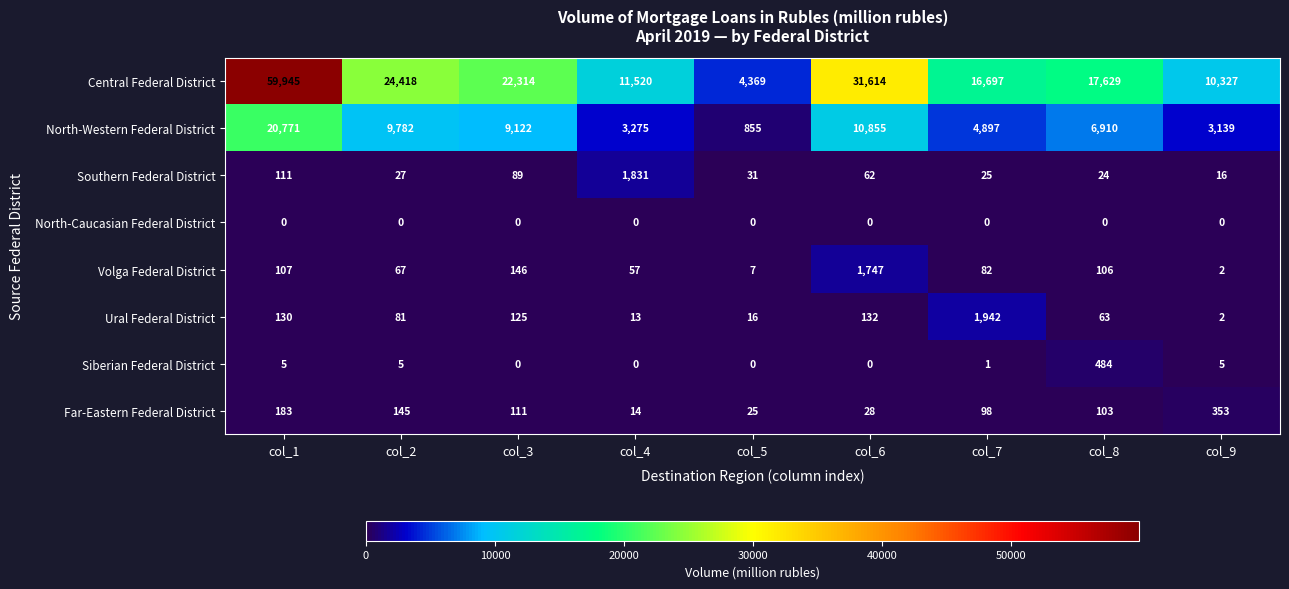

Which series has the largest total across all categories?

Central Federal District